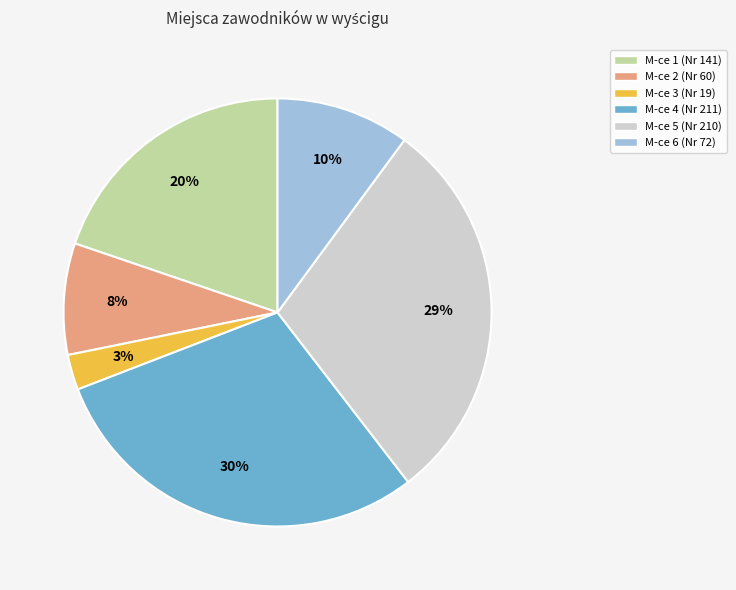

To the nearest percent, what is the difference between the largest and smallest slice percentages?

27%